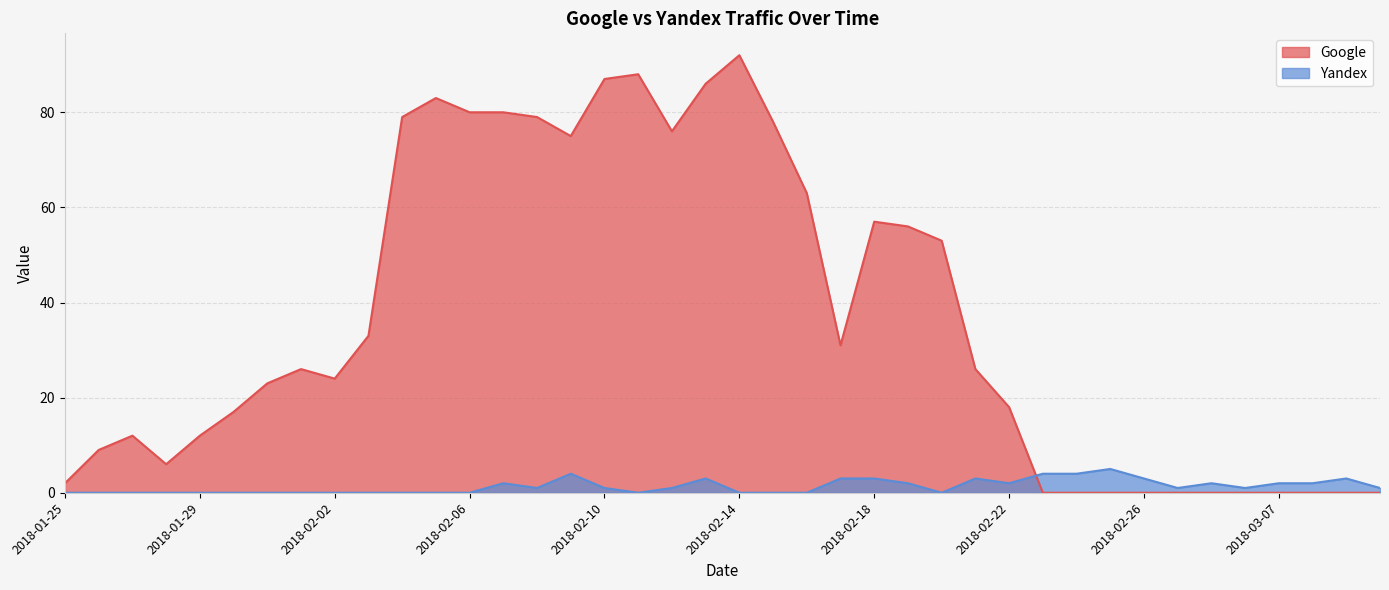

Which series has the largest range (max minus min)?

Google